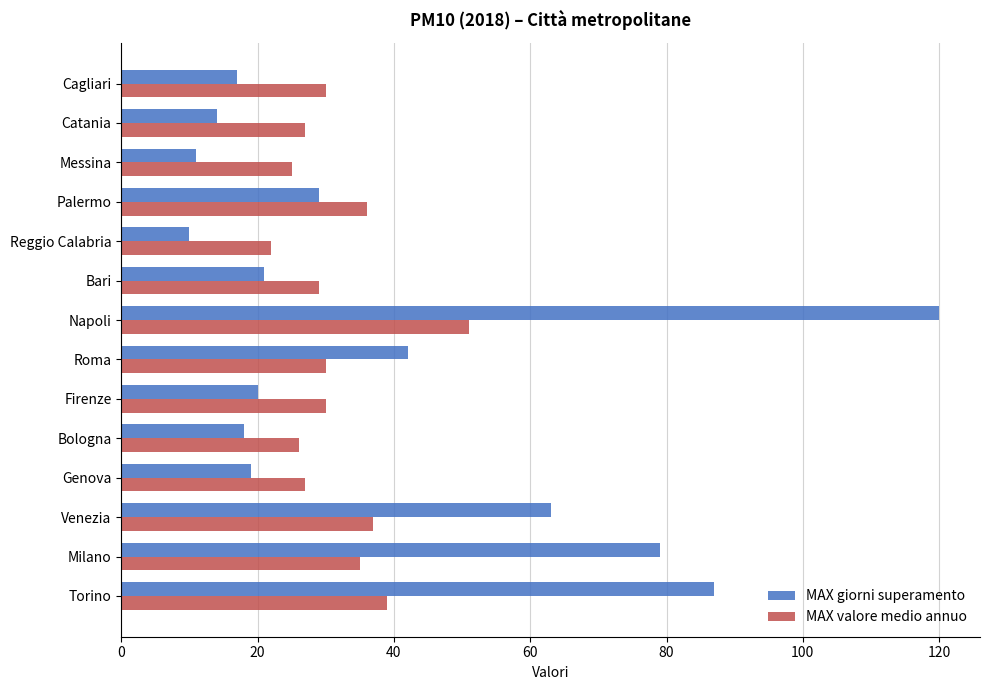

What is the total value across all series at Napoli?

171